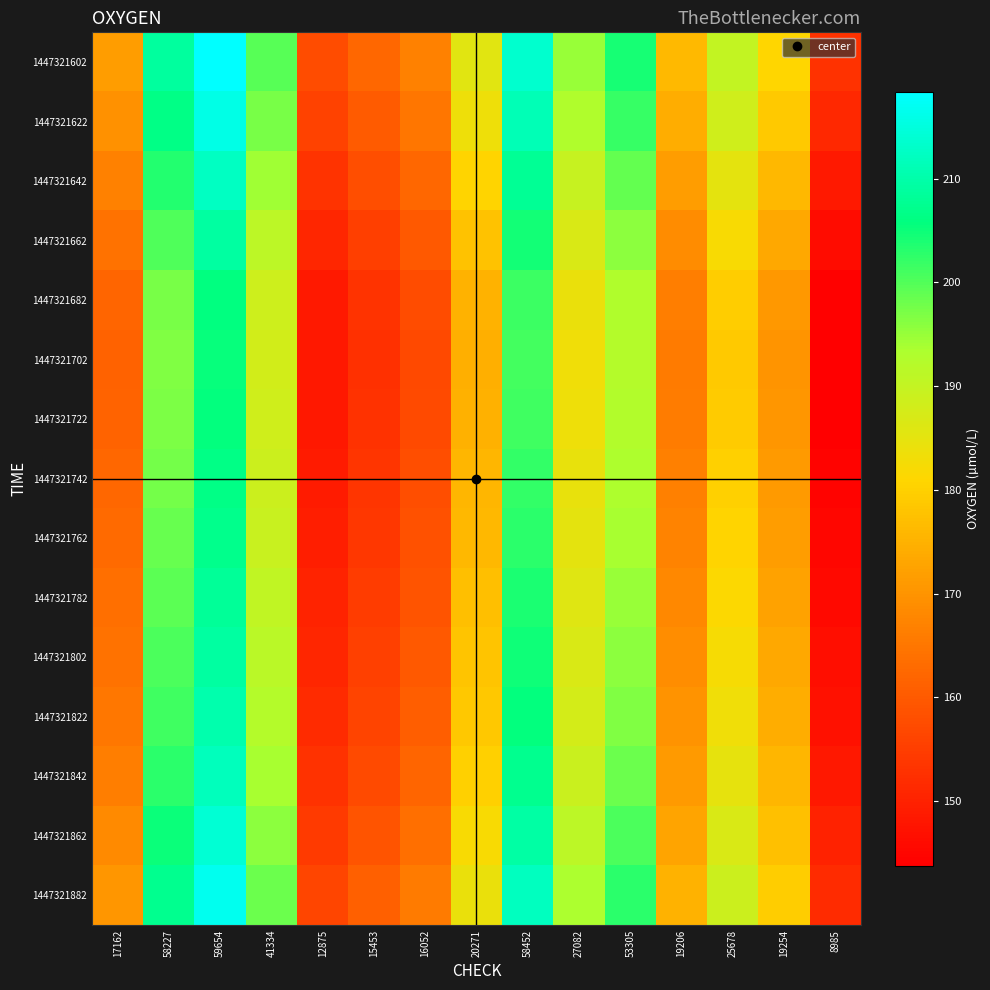

Rank the series at 17162 from highest to lowest value.

1447321602, 1447321882, 1447321622, 1447321862, 1447321642, 1447321842, 1447321822, 1447321802, 1447321662, 1447321782, 1447321762, 1447321742, 1447321682, 1447321722, 1447321702